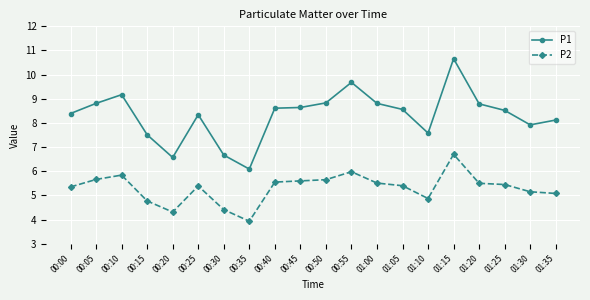

What is the label of the 1st point from the left?

00:00